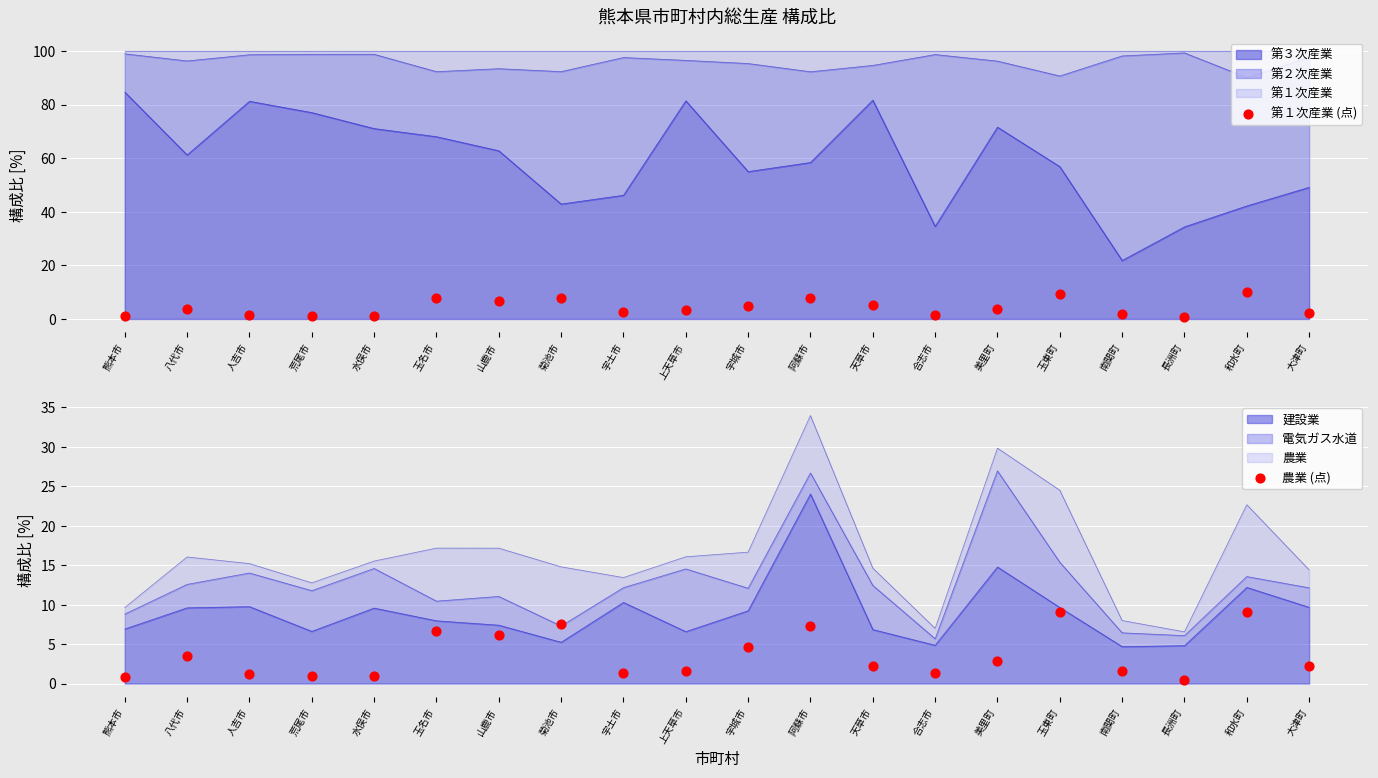

What is the total value across all series at 合志市?

2.6